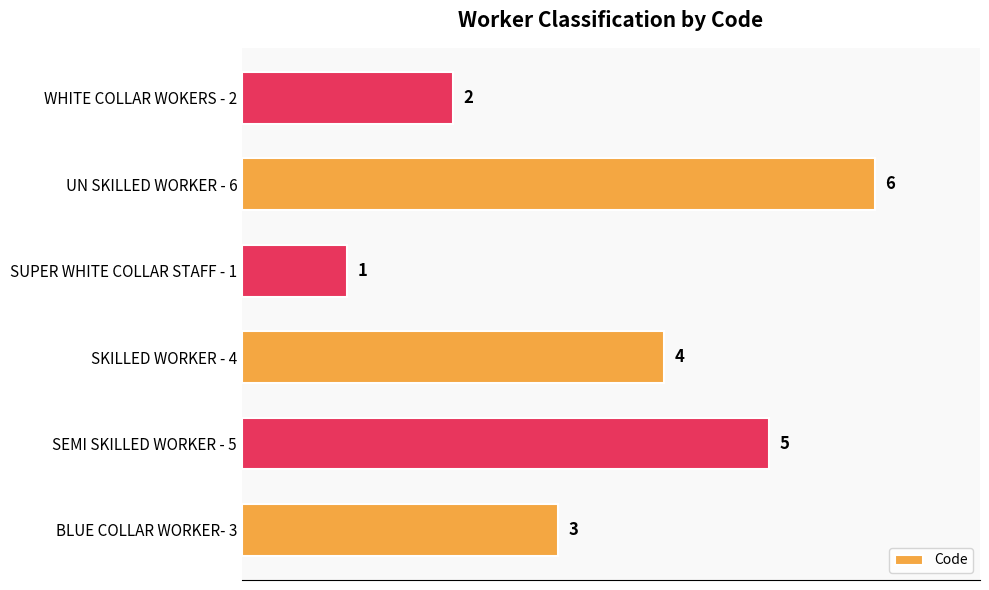

What is the difference between the second highest and second lowest values?

3